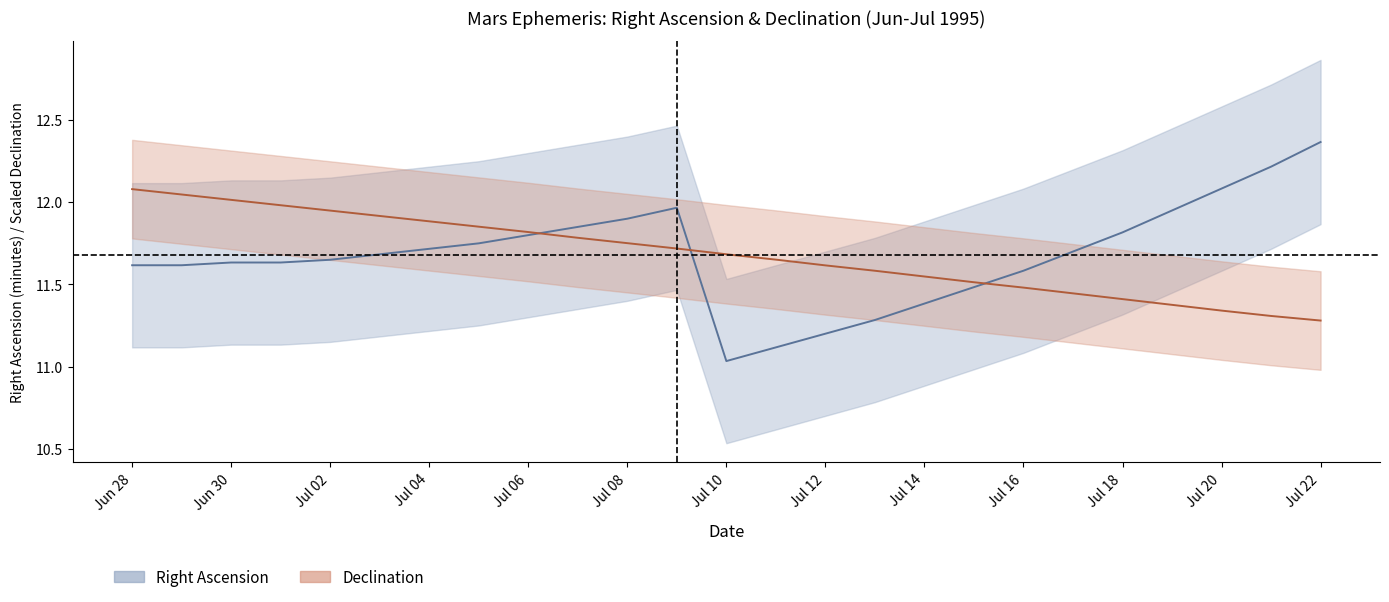

How many intersections are there between Declination (scaled) and Right Ascension (min)?

3